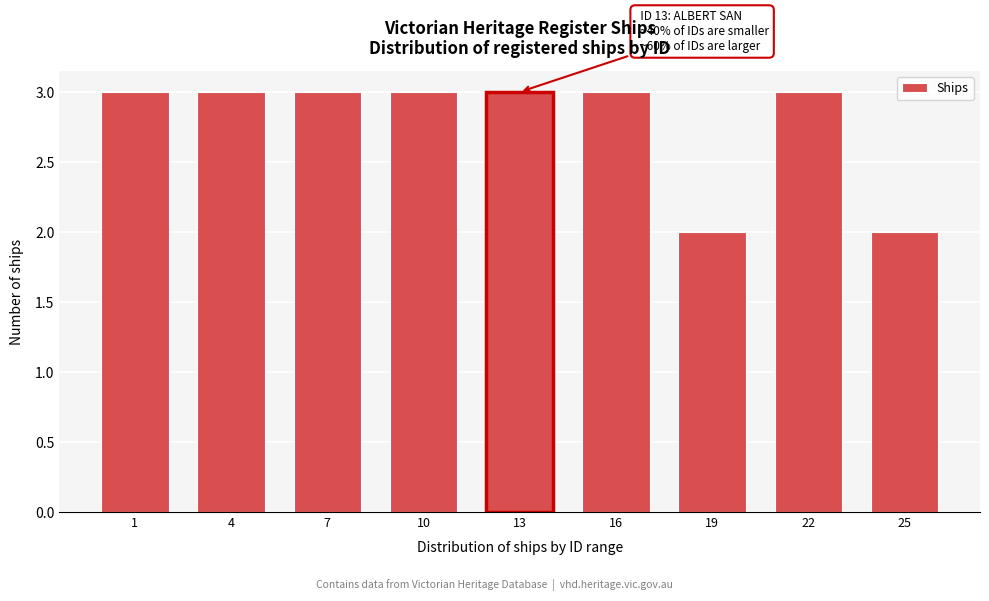

Reading left to right, transcribe all the data shown in this chart.

3	3	3	3	3	3	2	3	2